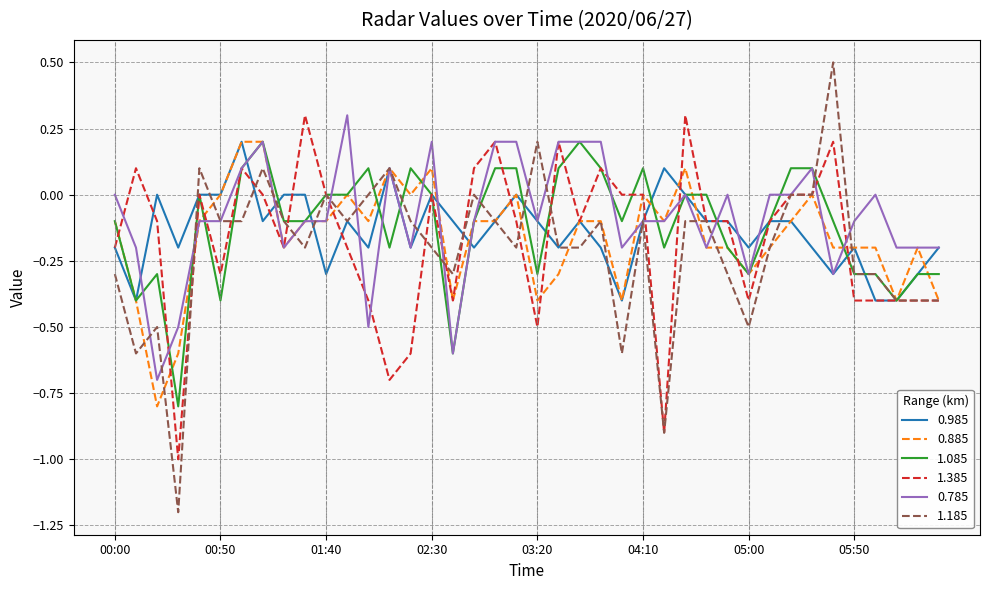

What is the maximum value for 1.385?

0.3